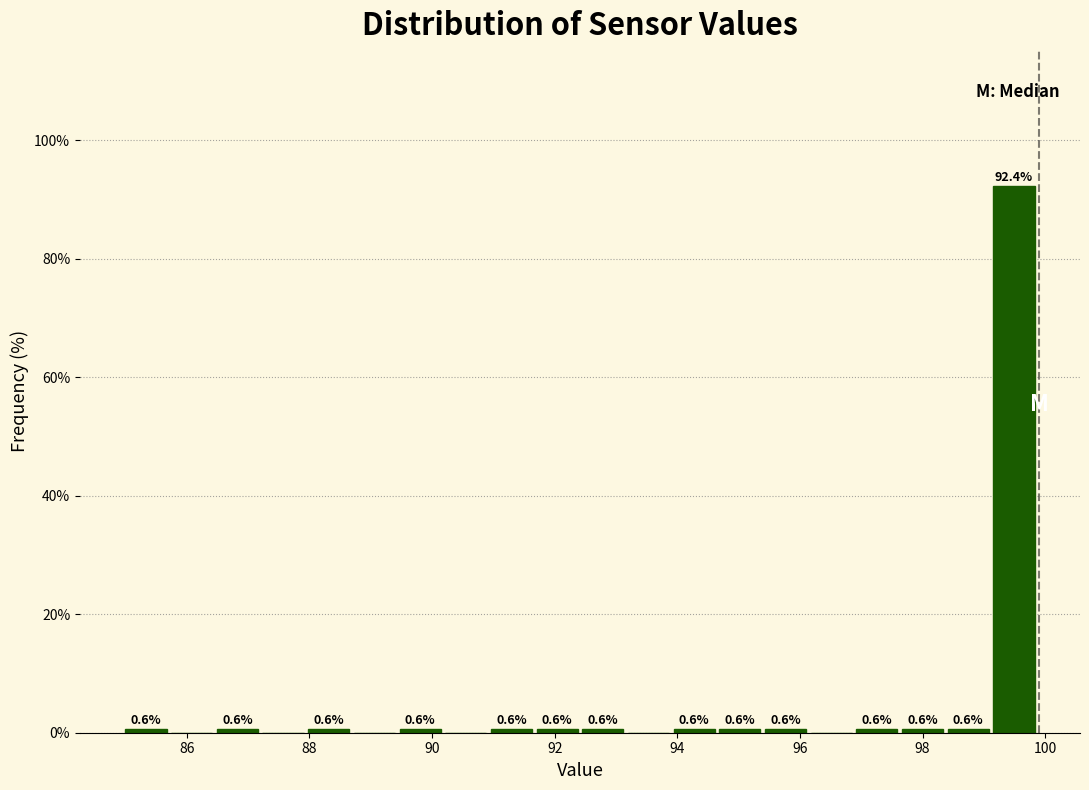

Around what value on the x-axis is the tallest bar? Give the approximate position of its centre, as read against the axis.

99.4